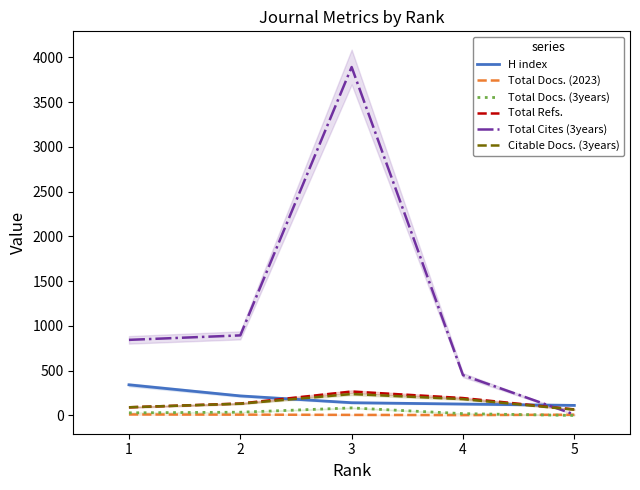

Where is the first local maximum for Total Refs.?

3